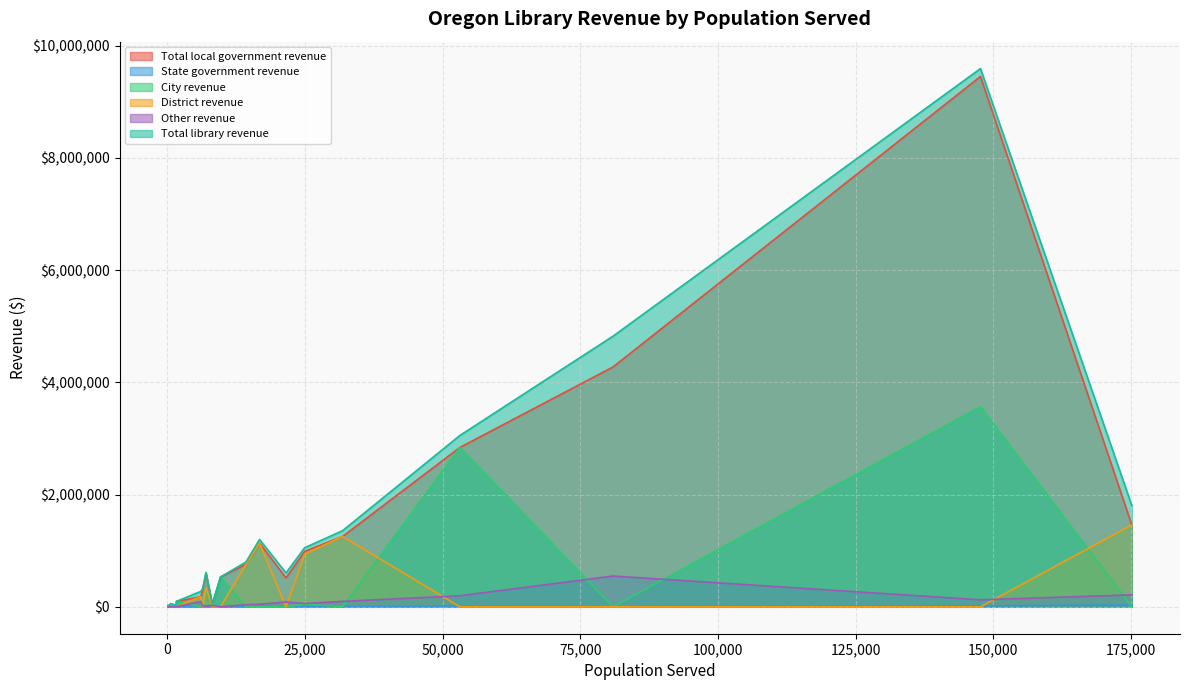

Which series has the largest range (max minus min)?

Total library revenue